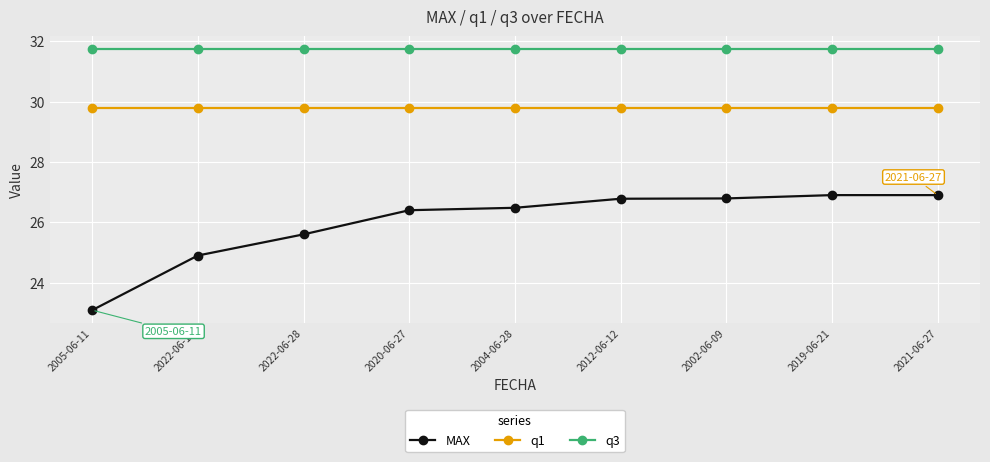

At how many categories does at least one series exceed 28?

9